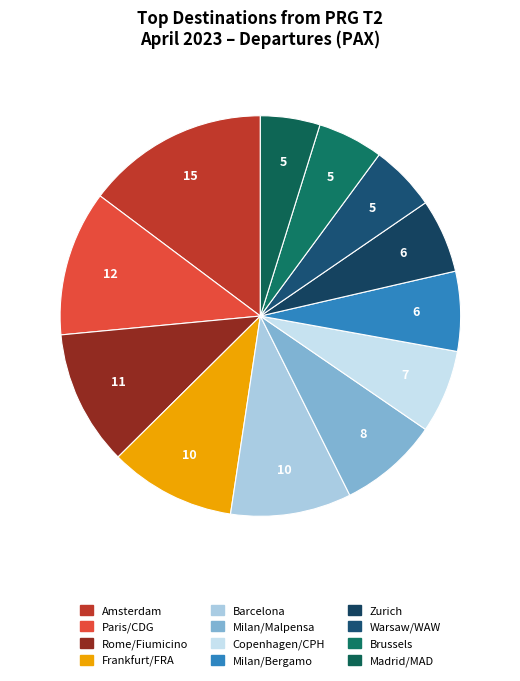

Which category has the smallest portion of the pie?

Madrid/MAD